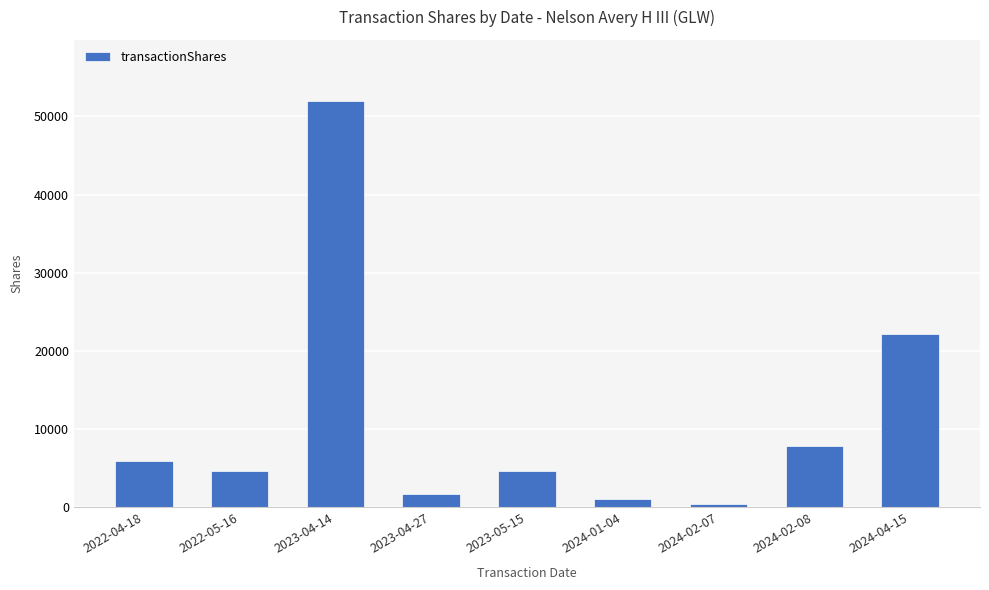

Reading right to left, list all the values displayed in this chart.

22177	7831	441	1046	4659	1688	51993	4659	5896